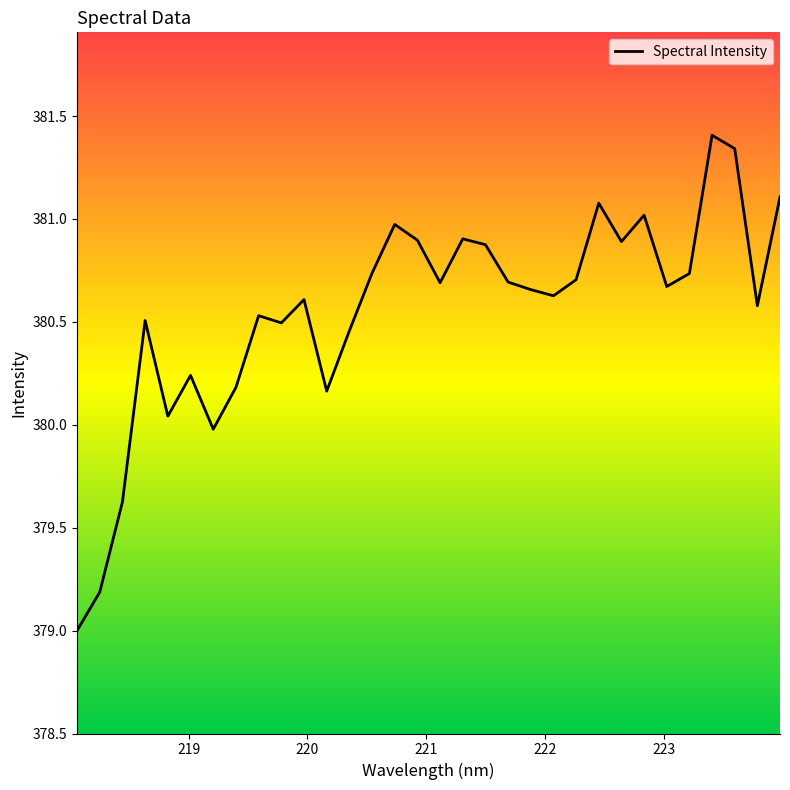

What is the smallest value displayed?

379.0